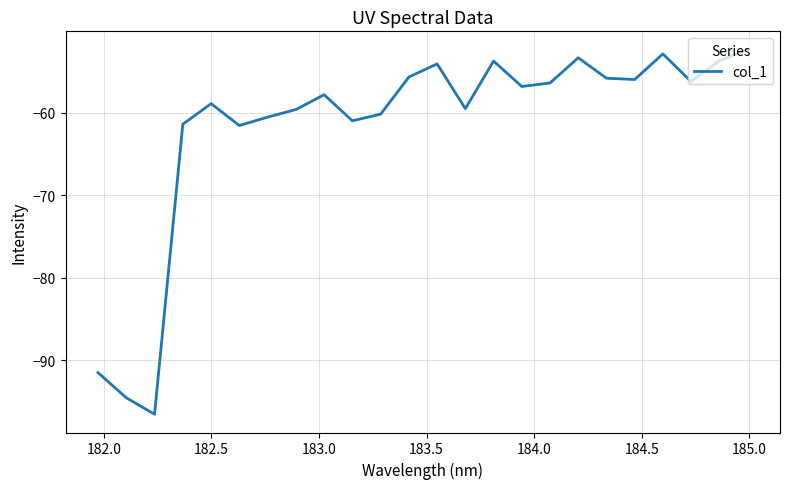

What is the greatest value displayed?

-52.4